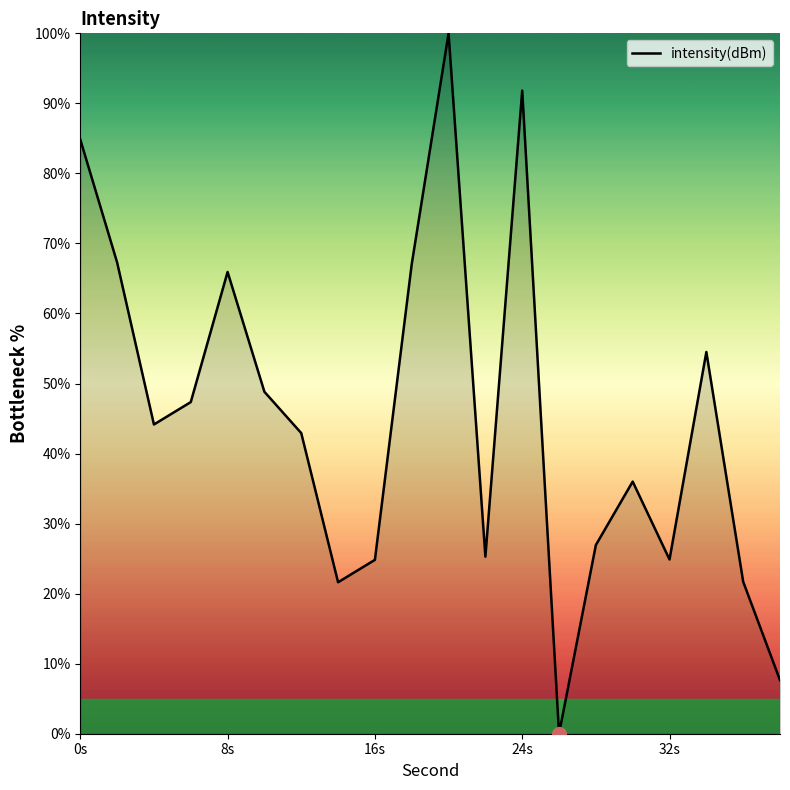

What is the difference between the maximum and minimum values?

100.0